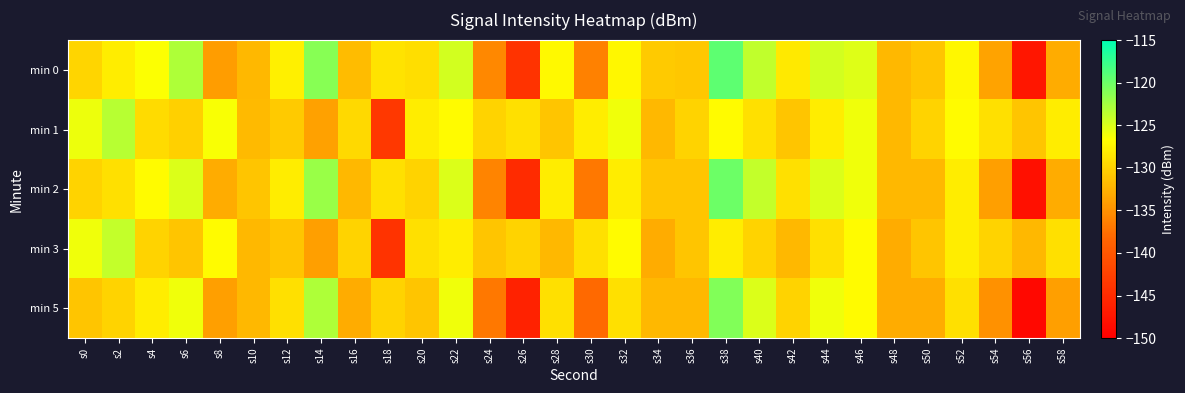

Reading left to right, transcribe all the data shown in this chart.

min 0: s0=-129.8	s2=-128.1	s4=-126.5	s6=-123.0	s8=-134.1	s10=-132.1	s12=-127.8	s14=-121.3	s16=-131.7	s18=-128.8	s20=-129.1	s22=-124.7	s24=-135.7	s26=-144.0	s28=-127.0	s30=-136.3	s32=-127.2	s34=-130.6	s36=-131.0	s38=-119.3	s40=-123.9	s42=-128.4	s44=-124.7	s46=-125.2	s48=-132.0	s50=-131.1	s52=-127.2	s54=-133.6	s56=-147.4	s58=-132.9
min 1: s0=-125.9	s2=-123.4	s4=-129.4	s6=-130.2	s8=-126.5	s10=-131.9	s12=-130.6	s14=-133.8	s16=-129.5	s18=-143.5	s20=-128.0	s22=-127.0	s24=-130.0	s26=-129.0	s28=-131.0	s30=-128.0	s32=-126.0	s34=-132.0	s36=-130.0	s38=-127.0	s40=-129.0	s42=-131.0	s44=-128.0	s46=-126.0	s48=-132.0	s50=-130.0	s52=-127.0	s54=-129.0	s56=-131.0	s58=-128.0
min 2: s0=-130.0	s2=-129.0	s4=-127.0	s6=-125.0	s8=-133.0	s10=-131.0	s12=-128.0	s14=-122.0	s16=-132.0	s18=-129.0	s20=-130.0	s22=-125.0	s24=-136.0	s26=-145.0	s28=-128.0	s30=-137.0	s32=-128.0	s34=-131.0	s36=-131.0	s38=-120.0	s40=-124.0	s42=-129.0	s44=-125.0	s46=-126.0	s48=-132.0	s50=-132.0	s52=-128.0	s54=-134.0	s56=-148.0	s58=-133.0
min 3: s0=-126.0	s2=-124.0	s4=-130.0	s6=-131.0	s8=-127.0	s10=-132.0	s12=-131.0	s14=-134.0	s16=-130.0	s18=-144.0	s20=-129.0	s22=-128.0	s24=-131.0	s26=-130.0	s28=-132.0	s30=-129.0	s32=-127.0	s34=-133.0	s36=-131.0	s38=-128.0	s40=-130.0	s42=-132.0	s44=-129.0	s46=-127.0	s48=-133.0	s50=-131.0	s52=-128.0	s54=-130.0	s56=-132.0	s58=-129.0
min 5: s0=-131.0	s2=-130.0	s4=-128.0	s6=-126.0	s8=-134.0	s10=-132.0	s12=-129.0	s14=-123.0	s16=-133.0	s18=-130.0	s20=-131.0	s22=-126.0	s24=-137.0	s26=-146.0	s28=-129.0	s30=-138.0	s32=-129.0	s34=-132.0	s36=-132.0	s38=-121.0	s40=-125.0	s42=-130.0	s44=-126.0	s46=-127.0	s48=-133.0	s50=-133.0	s52=-129.0	s54=-135.0	s56=-149.0	s58=-134.0